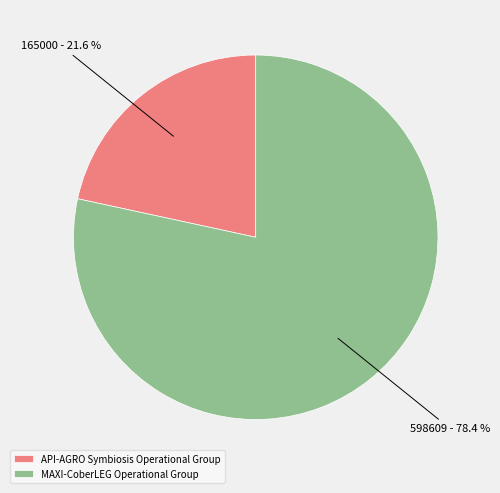

To the nearest percent, what percentage of the pie is MAXI-CoberLEG Operational Group?

78%